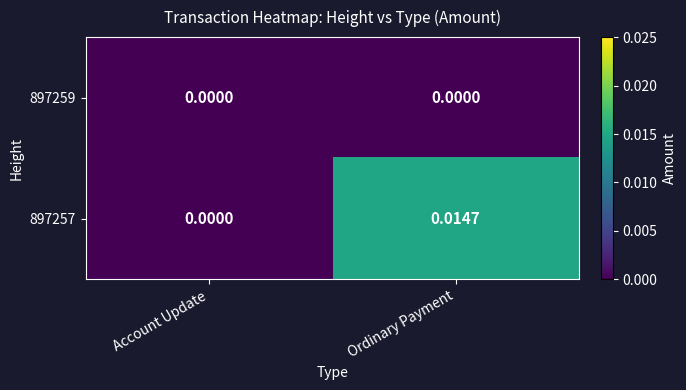

At which category is the sum across all series the highest?

Ordinary Payment